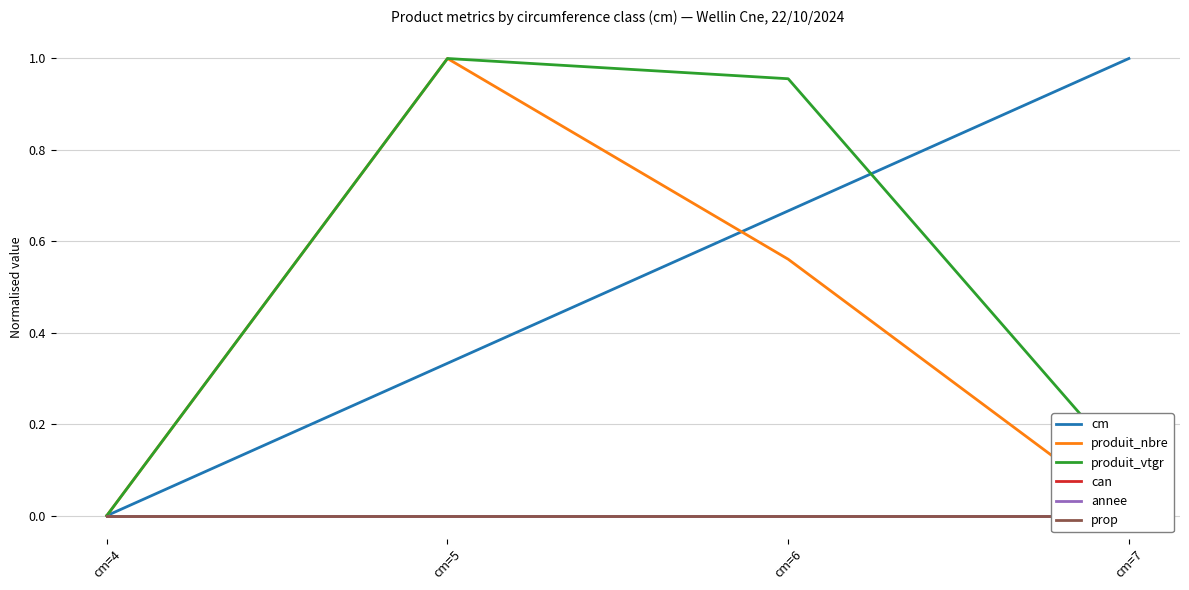

At which category does produit_vtgr reach its first local peak?

cm=5